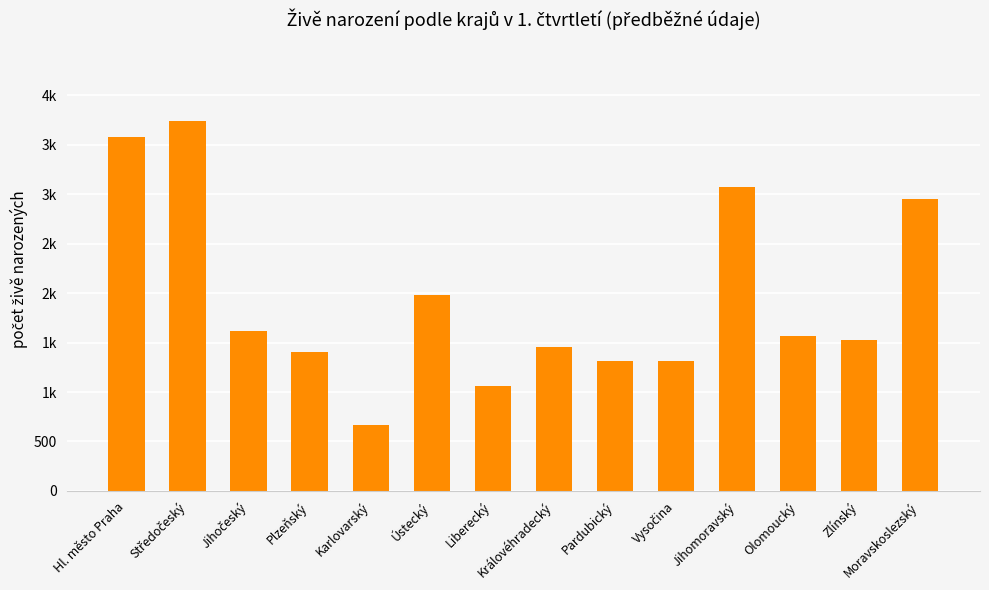

What is the sum of all values?

27249